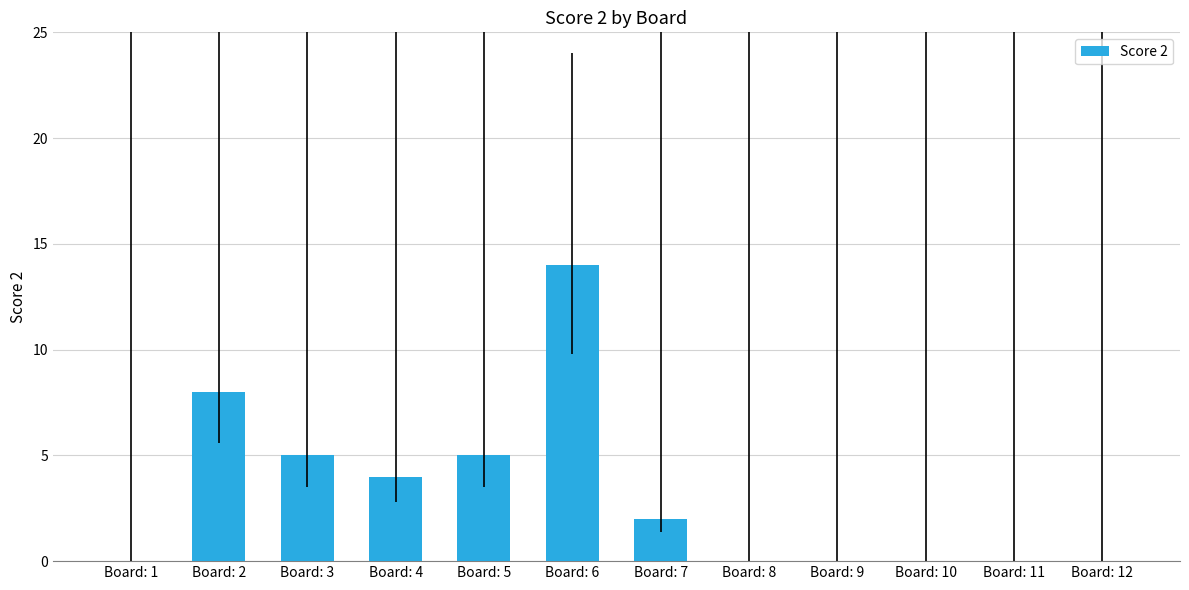

What is the greatest value displayed?

14